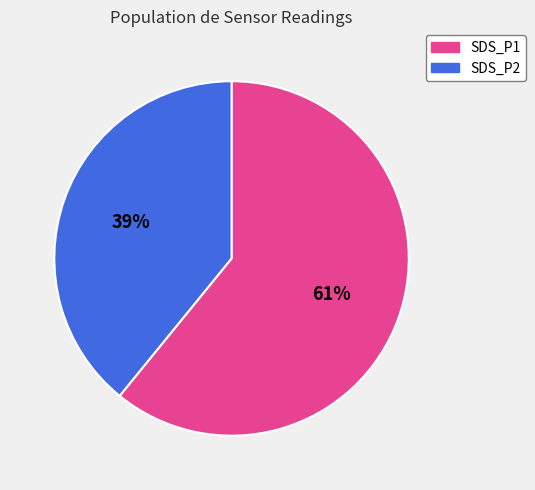

Is there any slice that represents more than half of the pie?

Yes